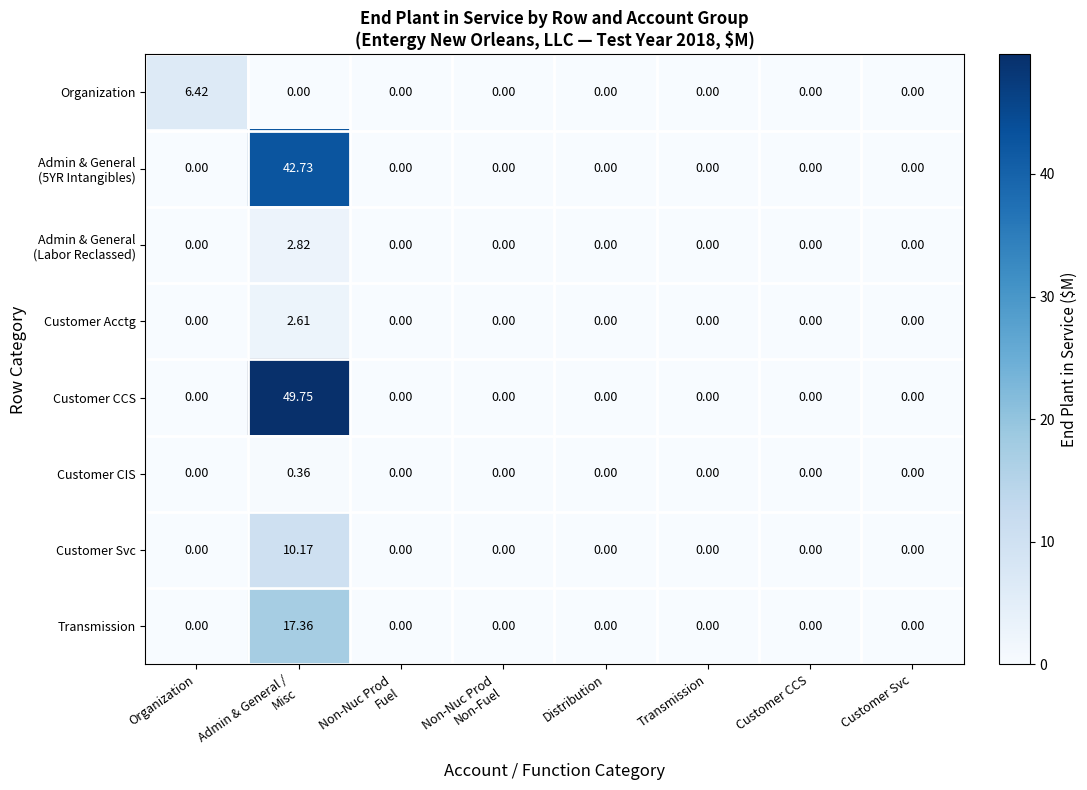

Which series has the largest range (max minus min)?

Customer CCS